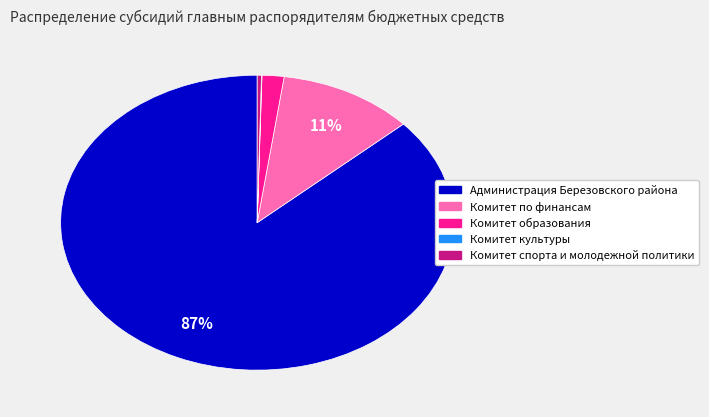

Between Администрация Березовского района and Комитет образования, which is larger?

Администрация Березовского района